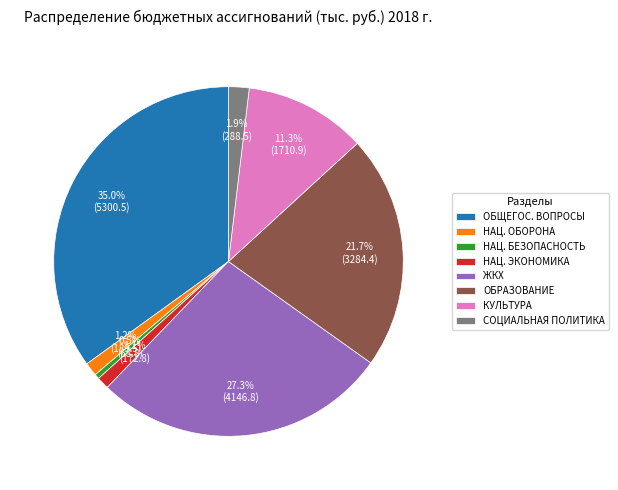

Which has a higher value, НАЦ. БЕЗОПАСНОСТЬ or ОБРАЗОВАНИЕ?

ОБРАЗОВАНИЕ